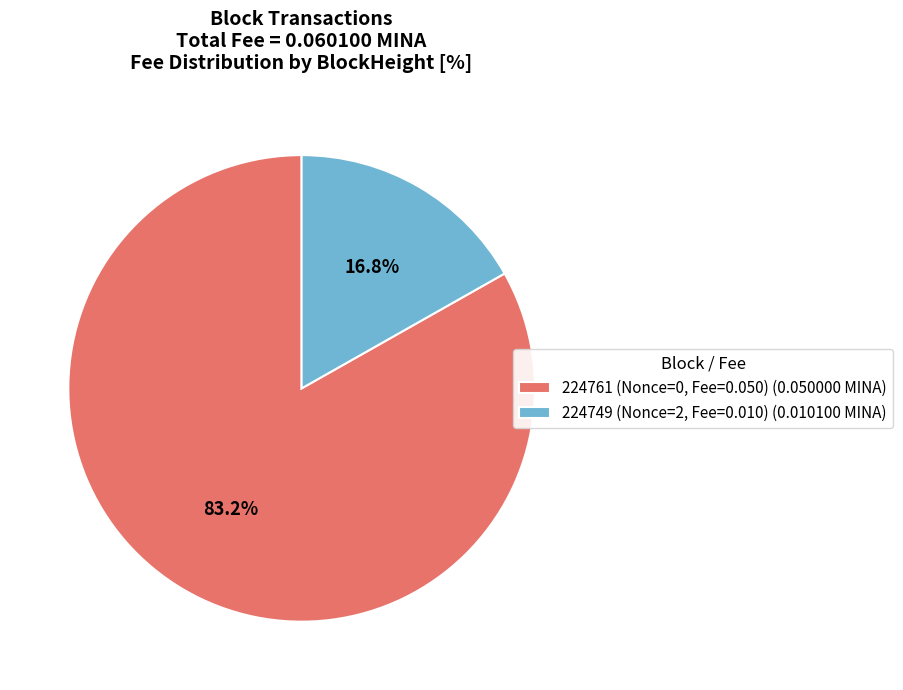

Which has a higher value, 224749 (Nonce=2, Fee=0.010) (0.010100 MINA) or 224761 (Nonce=0, Fee=0.050) (0.050000 MINA)?

224761 (Nonce=0, Fee=0.050) (0.050000 MINA)